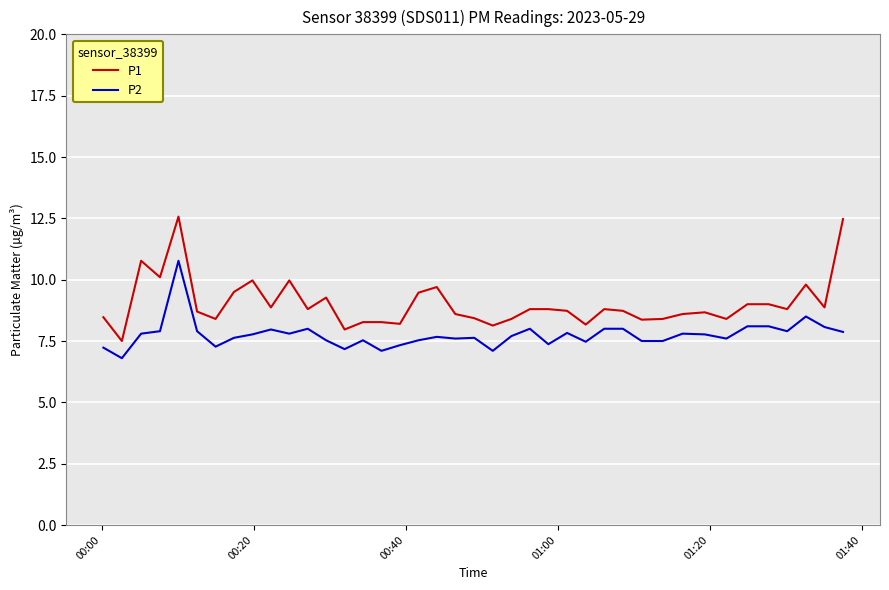

True or false: P2 and P1 cross at least once.

False